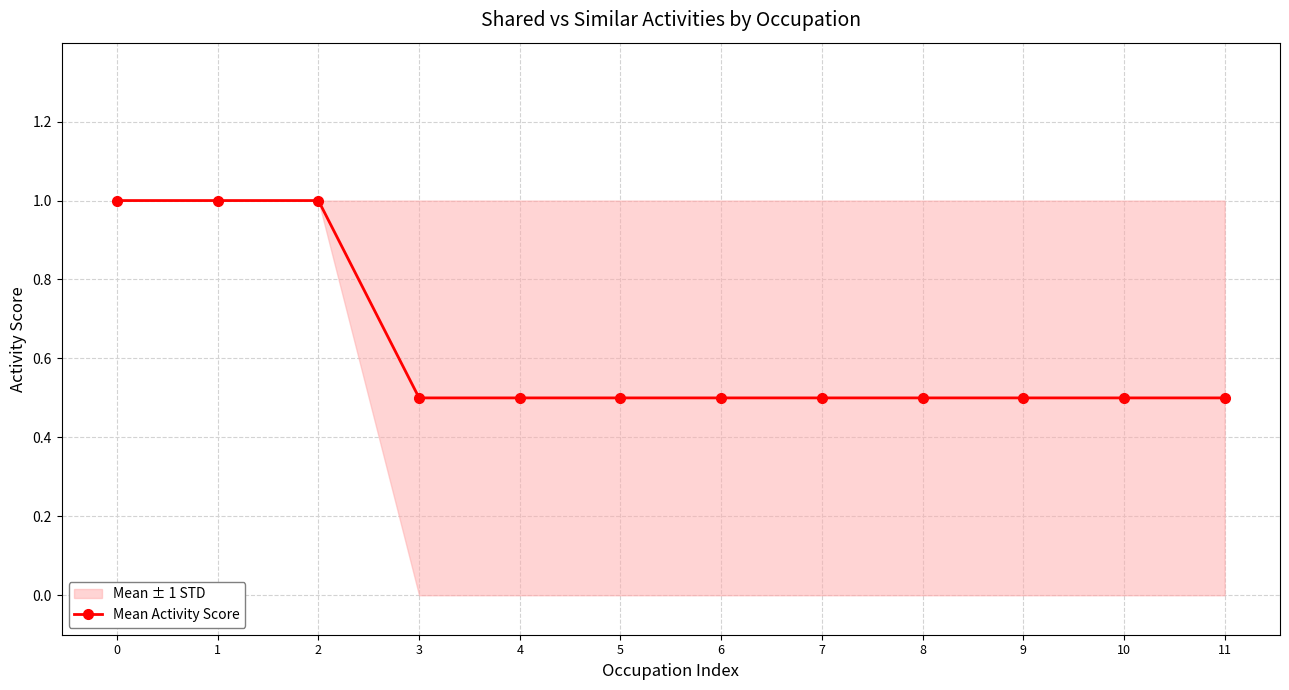

True or false: the data has more than 2 interior local peaks.

False